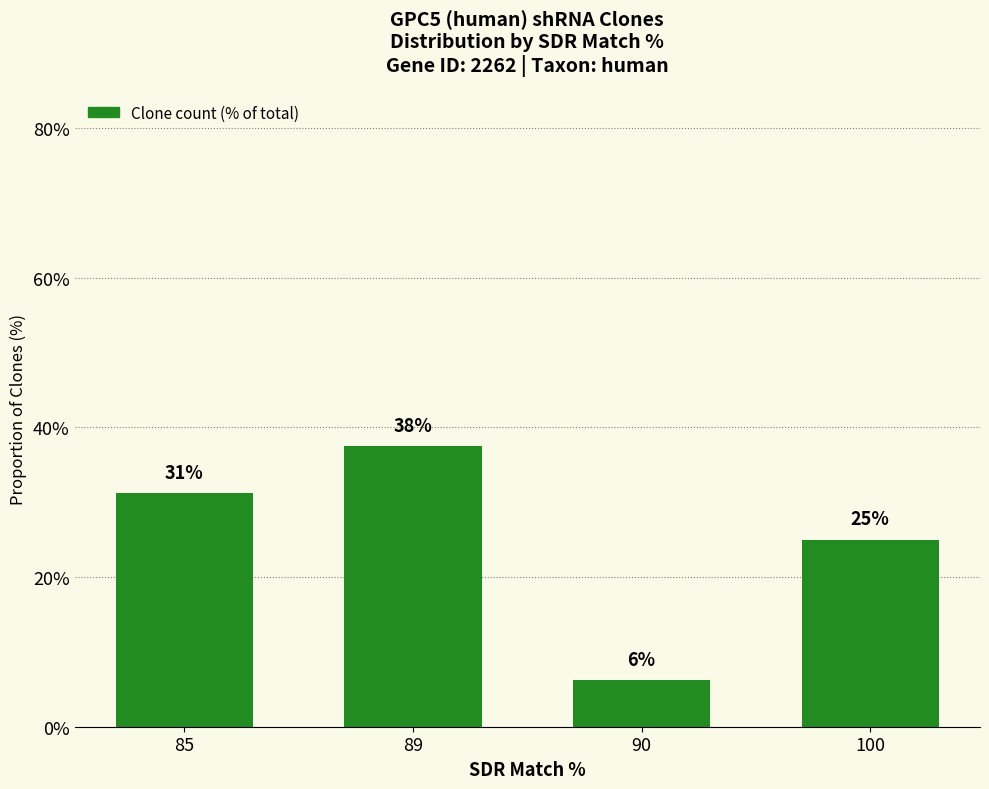

How many bars are there in total?

4